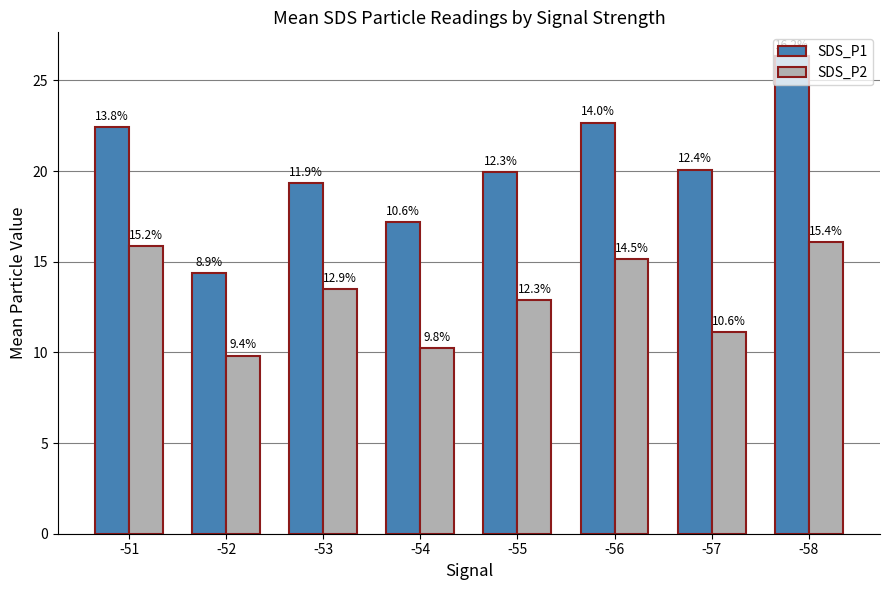

Reading left to right, list all the values displayed in this chart.

SDS_P1: 22.4	14.4	19.3	17.2	19.9	22.7	20.1	26.3
SDS_P2: 15.8	9.8	13.5	10.2	12.9	15.1	11.1	16.1